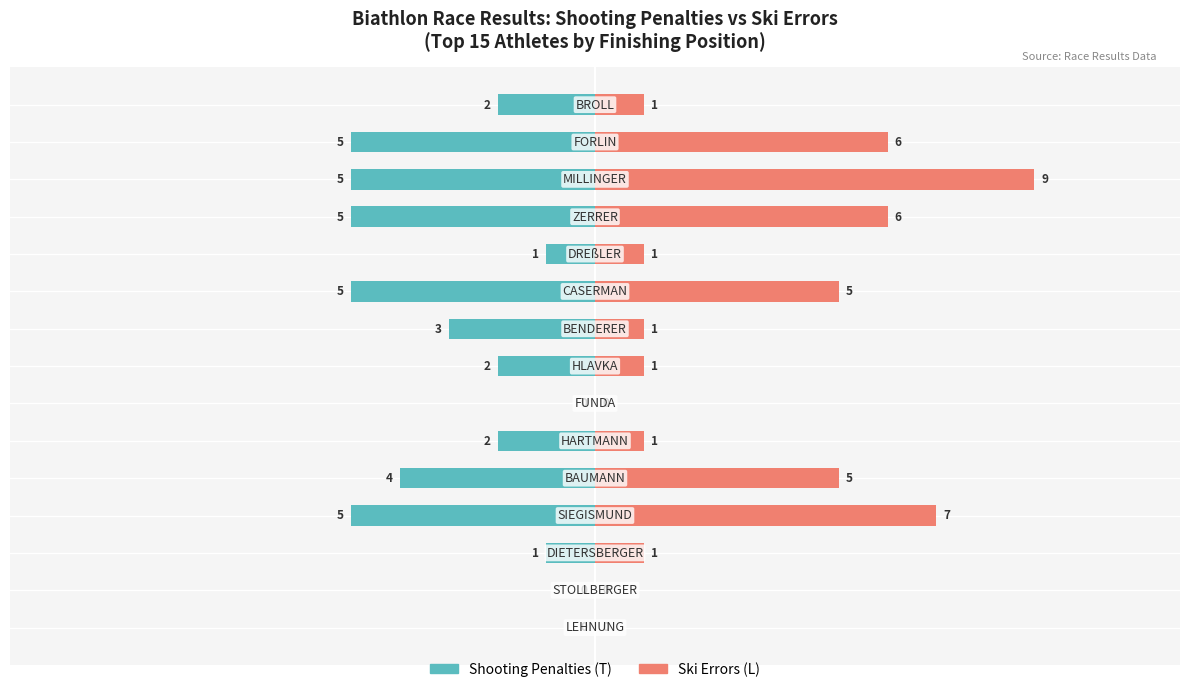

Is it true that Shooting Penalties equals -3 at 6?

False